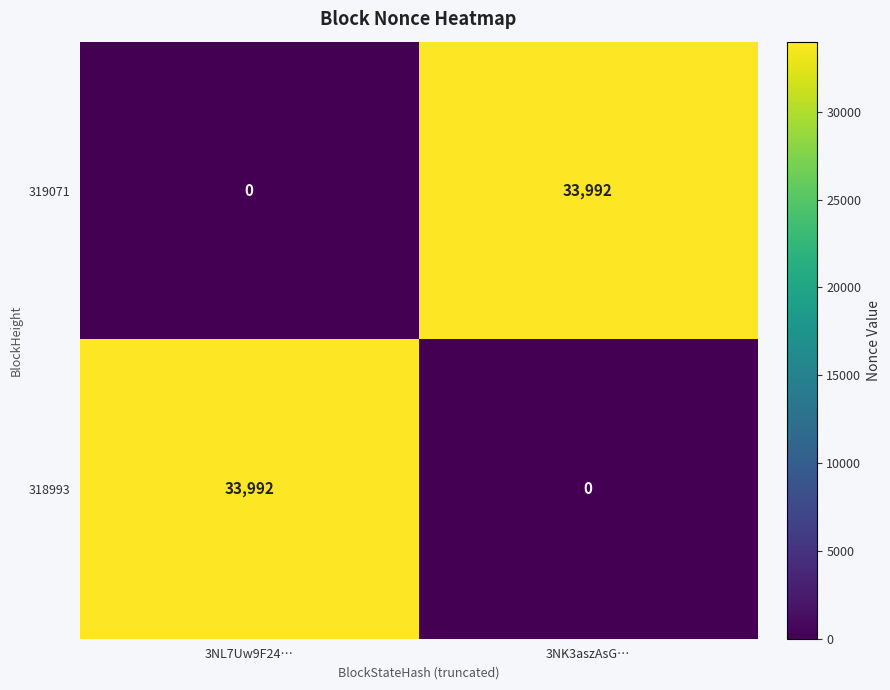

List the labels in order of 318993 value, largest first.

3NL7Uw9F24…, 3NK3aszAsG…